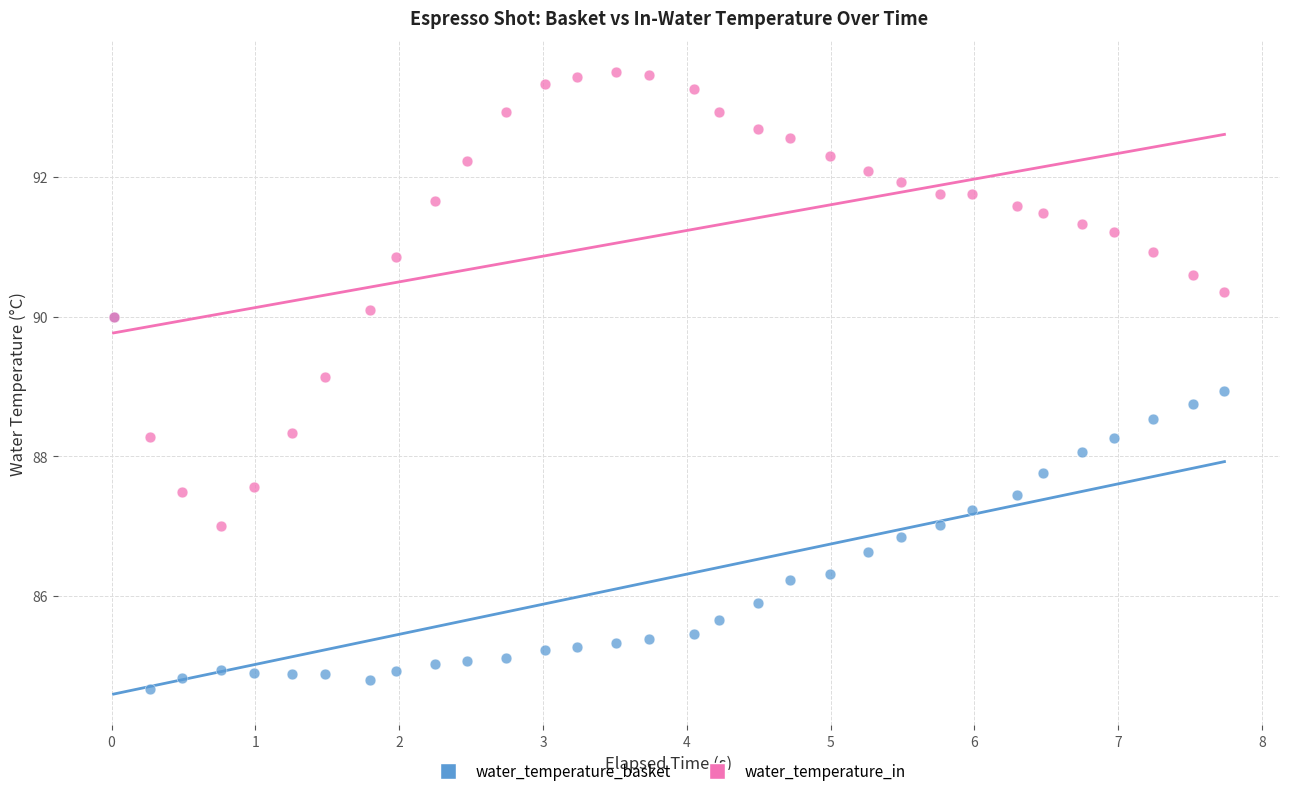

What are all the series names shown in the legend?

water_temperature_basket, water_temperature_in